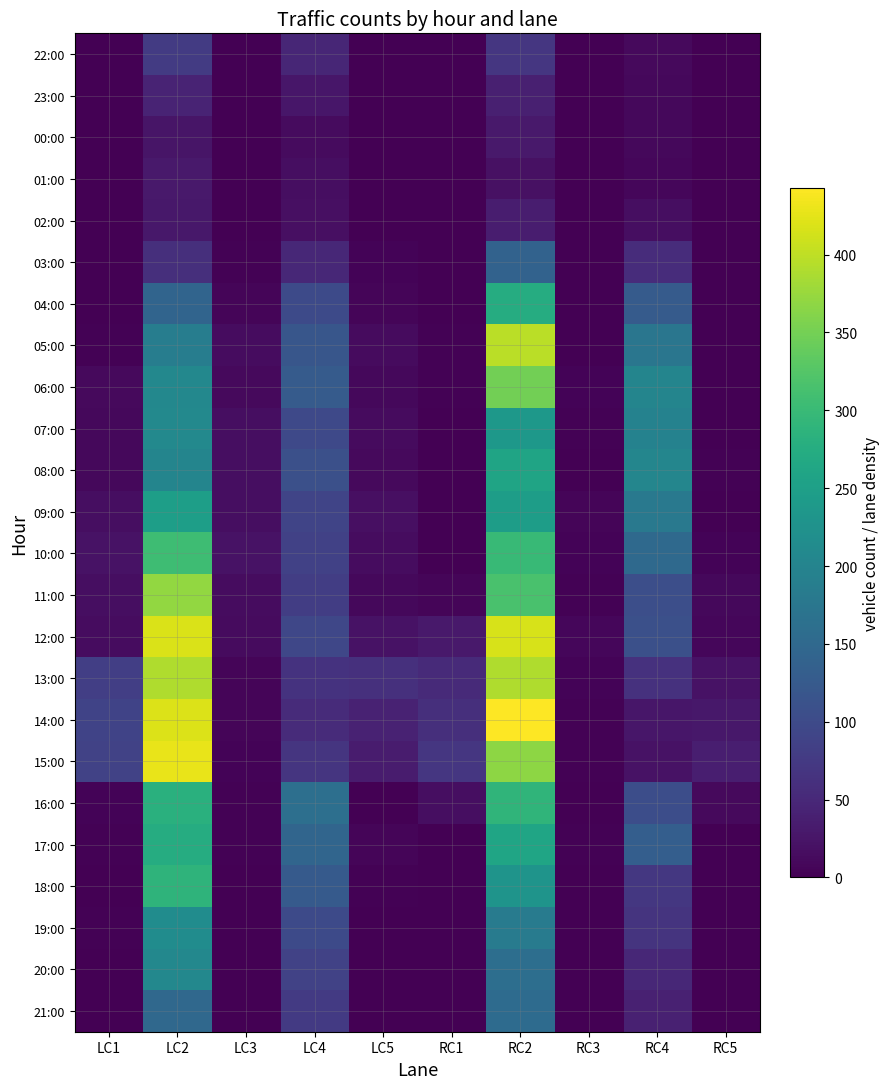

What is the total value across all series at RC4?

2137